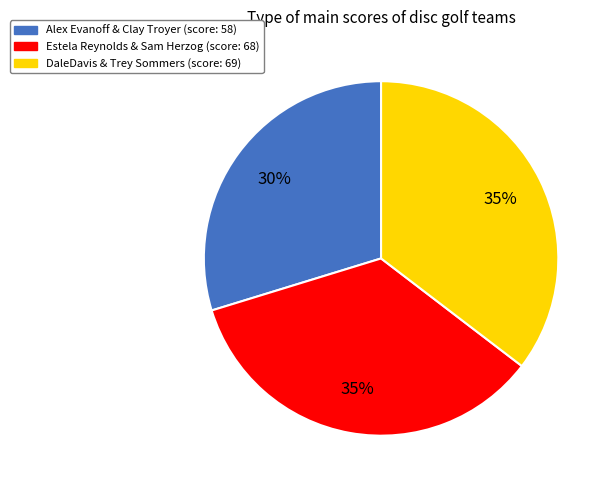

Is it true that DaleDavis & Trey Sommers is 28% of the pie?

False